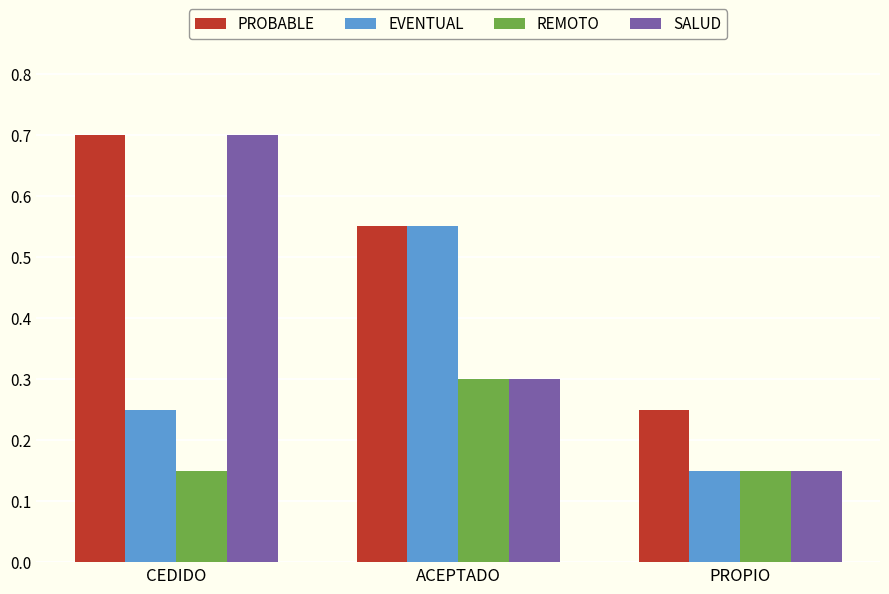

List the series in order of their overall mean, lowest first.

REMOTO, EVENTUAL, SALUD, PROBABLE